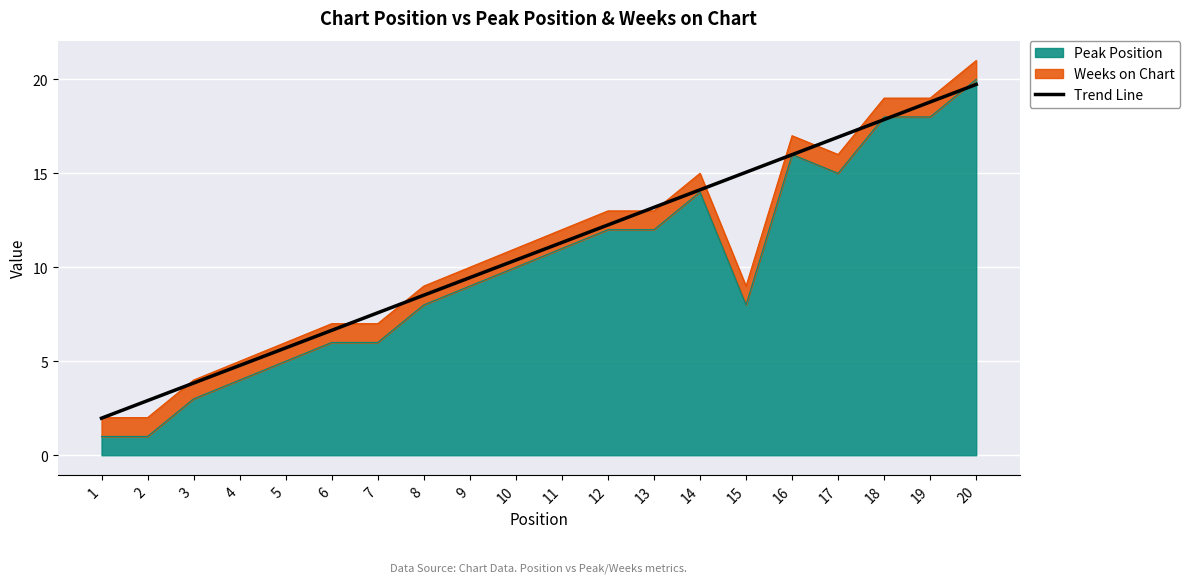

True or false: there are more than 2 points higher than both neighbors.

False